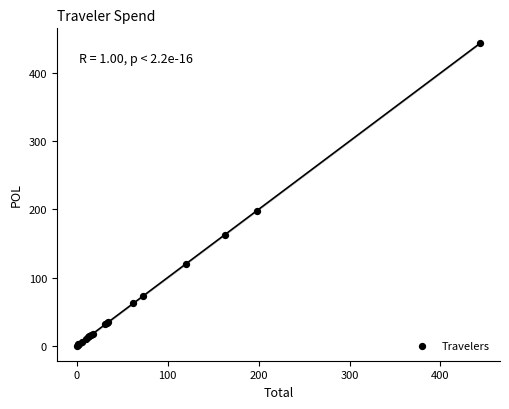

What Y value in the scatter plot is closest to 221?

198.0